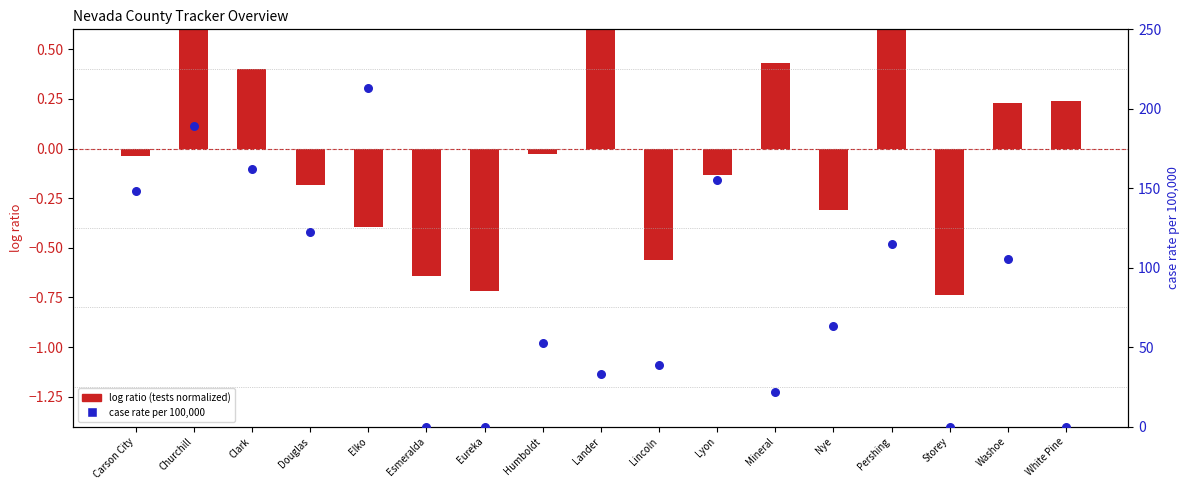

What are all the series names shown in the legend?

log ratio (tests normalized), case rate per 100,000